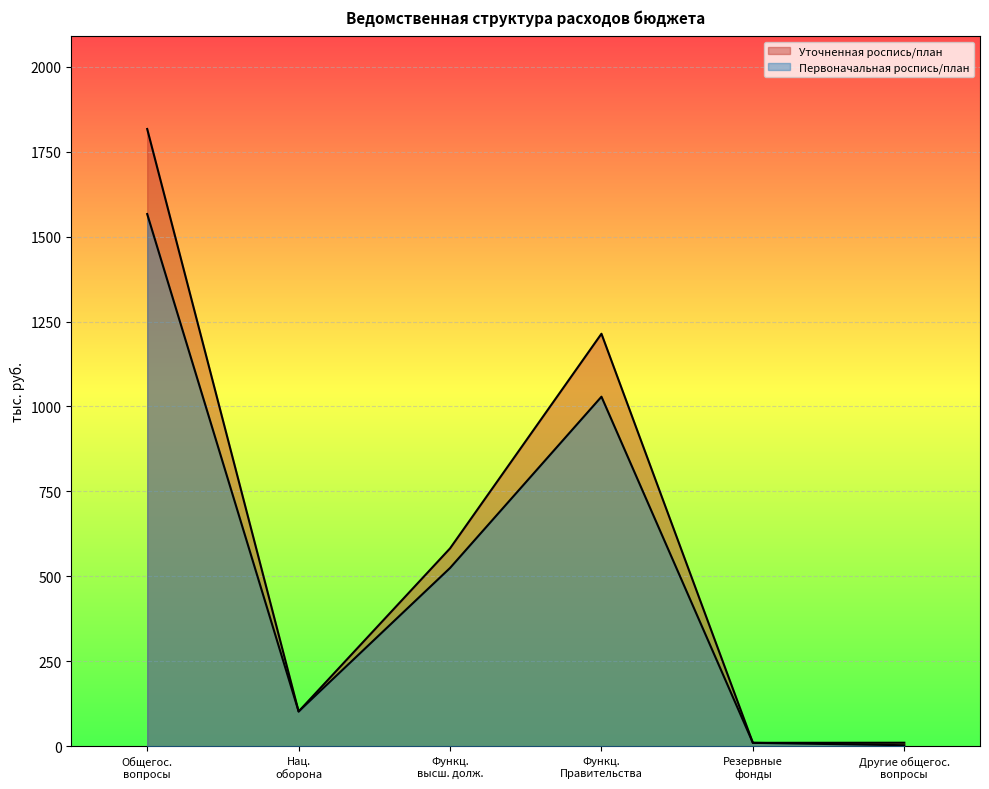

How many lines are shown in the chart?

2